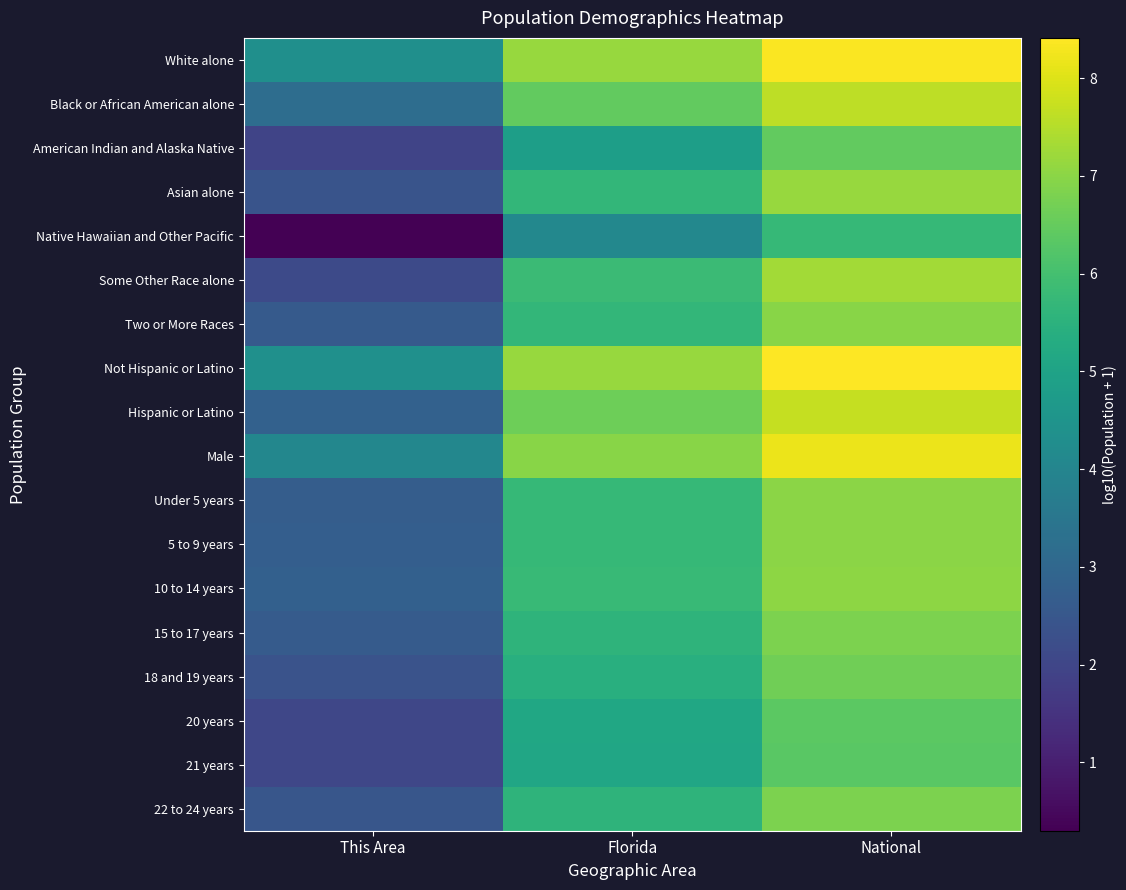

Reading right to left, what are all the values shown in this chart?

White alone: National=8.3	Florida=7.1	This Area=4.3
Black or African American alone: National=7.6	Florida=6.5	This Area=3.2
American Indian and Alaska Native: National=6.5	Florida=4.9	This Area=2.0
Asian alone: National=7.2	Florida=5.7	This Area=2.4
Native Hawaiian and Other Pacific: National=5.7	Florida=4.1	This Area=0.3
Some Other Race alone: National=7.3	Florida=5.8	This Area=2.1
Two or More Races: National=7.0	Florida=5.7	This Area=2.6
Not Hispanic or Latino: National=8.4	Florida=7.2	This Area=4.4
Hispanic or Latino: National=7.7	Florida=6.6	This Area=2.8
Male: National=8.2	Florida=7.0	This Area=4.1
Under 5 years: National=7.0	Florida=5.7	This Area=2.7
5 to 9 years: National=7.0	Florida=5.7	This Area=2.7
10 to 14 years: National=7.0	Florida=5.8	This Area=2.8
15 to 17 years: National=6.8	Florida=5.6	This Area=2.6
18 and 19 years: National=6.7	Florida=5.4	This Area=2.4
20 years: National=6.4	Florida=5.1	This Area=2.0
21 years: National=6.3	Florida=5.1	This Area=2.0
22 to 24 years: National=6.8	Florida=5.6	This Area=2.5